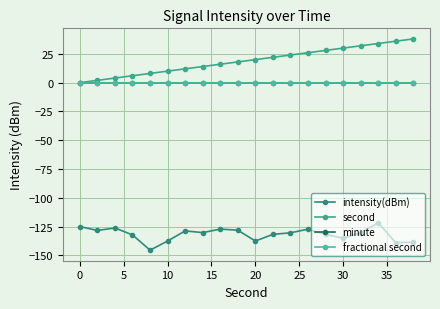

What is the smallest value displayed?

-145.5